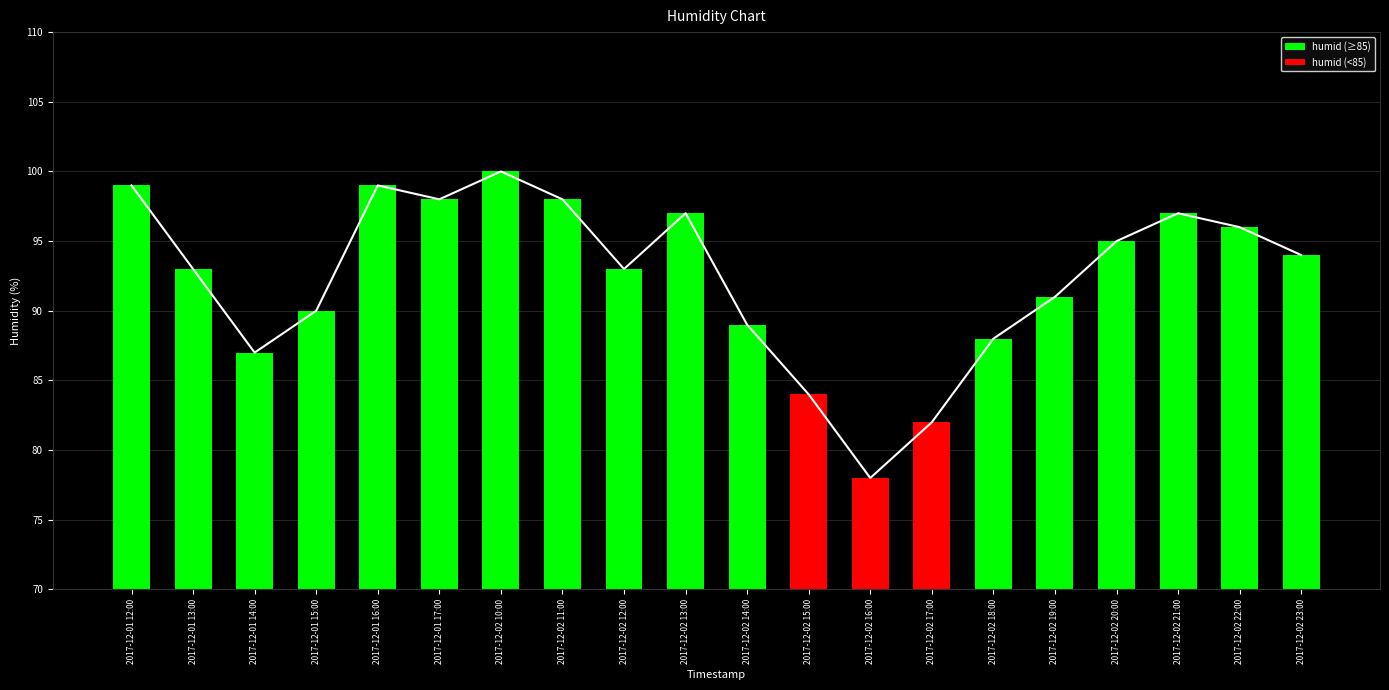

How many categories are shown in the chart?

20